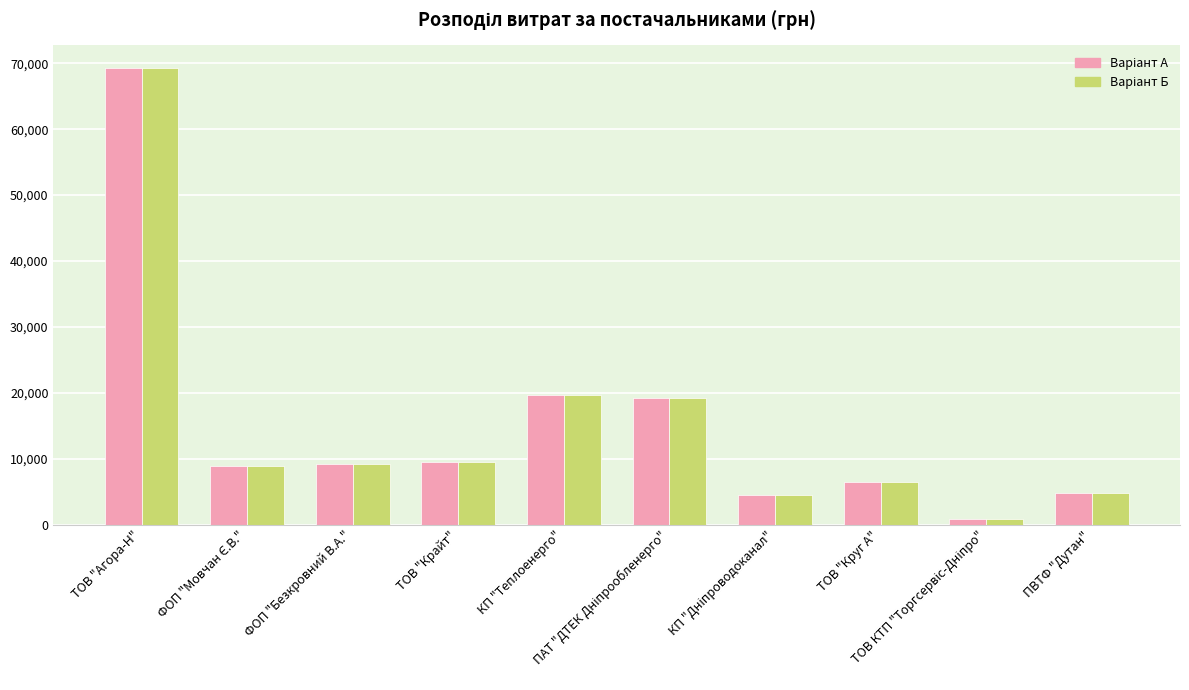

What is the maximum value shown in the chart?

69252.6